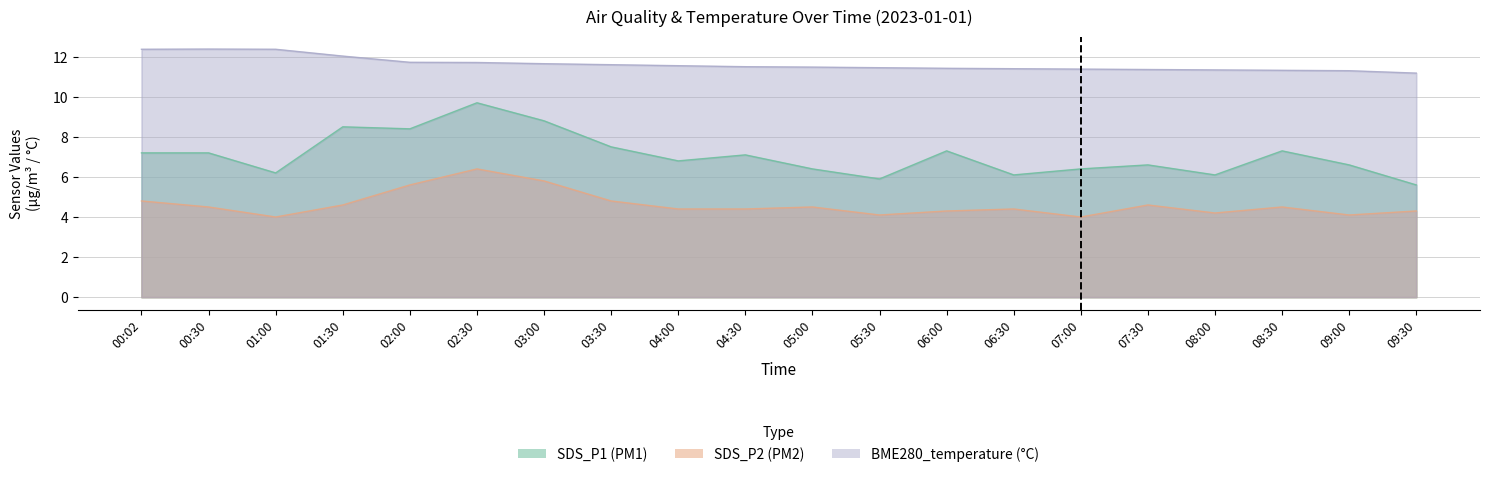

What is the minimum value shown in the chart?

4.0